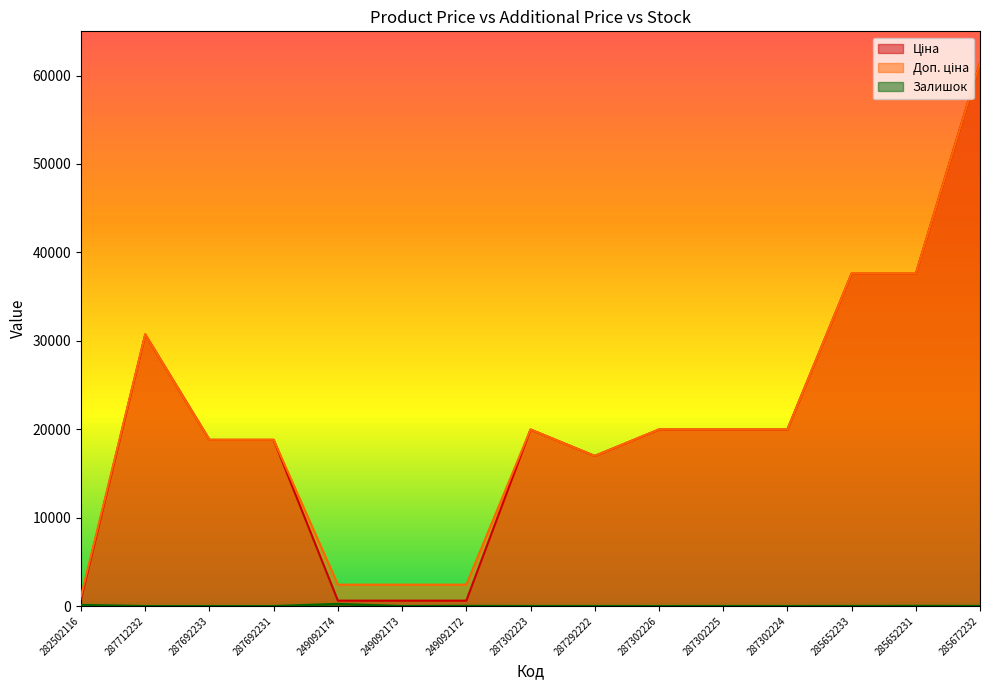

Reading left to right, what are all the values shown in this chart?

Ціна: 282502116=818.5	287712232=30717.1	287692233=18796.8	287692231=18796.8	249092174=603.7	249092173=603.7	249092172=603.7	287302223=19964.2	287292222=16976.3	287302226=19964.2	287302225=19964.2	287302224=19964.2	285652233=37593.6	285652231=37593.6	285672232=61434.3
Доп. ціна: 282502116=1109.2	287712232=30717.1	287692233=18796.8	287692231=18796.8	249092174=2414.8	249092173=2414.8	249092172=2414.8	287302223=19964.2	287292222=16976.3	287302226=19964.2	287302225=19964.2	287302224=19964.2	285652233=37593.6	285652231=37593.6	285672232=61434.3
Залишок: 282502116=125.0	287712232=0.0	287692233=0.0	287692231=0.0	249092174=238.0	249092173=0.0	249092172=21.0	287302223=5.0	287292222=4.0	287302226=1.0	287302225=5.0	287302224=3.0	285652233=12.0	285652231=22.0	285672232=15.0